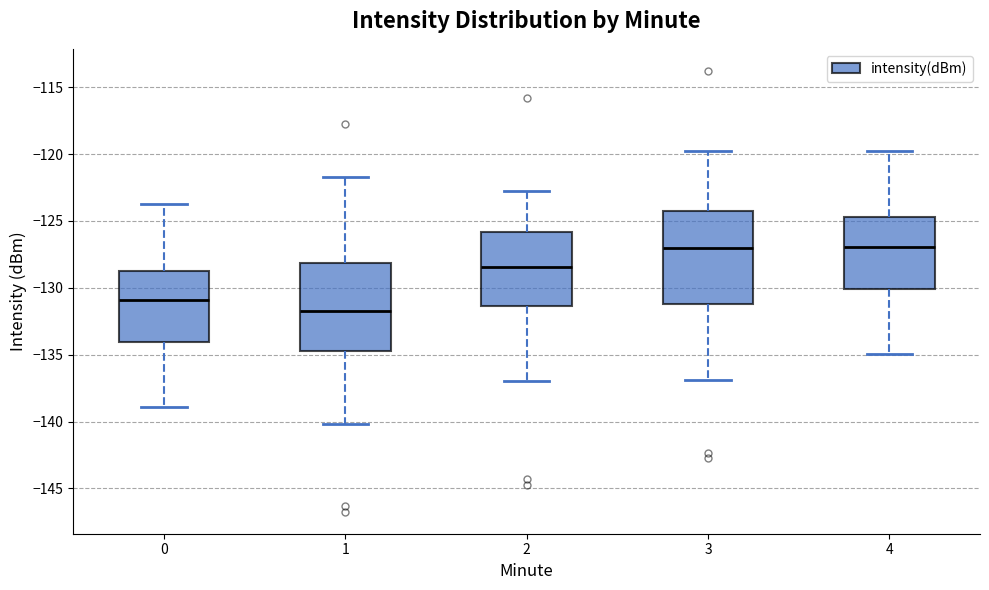

Reading left to right, read every box against the y-axis: the position of its median line, the range the box covers, and the ends of its whiskers. The values are not printed on the chart, so give them approximately, as read against the axis.

0: median -131.0, box -134.0 to -128.5, whiskers -139.0 to -123.5
1: median -131.5, box -134.5 to -128.0, whiskers -140.0 to -121.5
2: median -128.5, box -131.5 to -126.0, whiskers -137.0 to -123.0
3: median -127.0, box -131.0 to -124.5, whiskers -137.0 to -119.5
4: median -127.0, box -130.0 to -124.5, whiskers -135.0 to -119.5